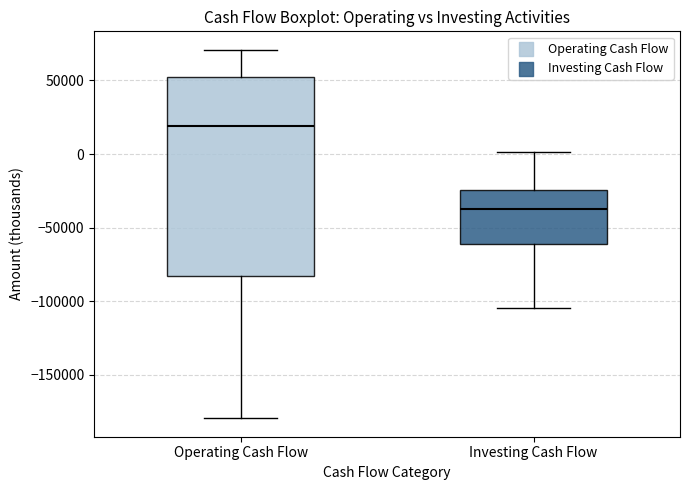

Reading left to right, transcribe this box plot: for each box, give where its median line is, the range the box spans, and where its two whiskers end, as read against the y-axis. The values are not printed on the chart, so give them approximately, as read against the axis.

Operating Cash Flow: median 20000, box -85000 to 50000, whiskers -180000 to 70000
Investing Cash Flow: median -35000, box -60000 to -25000, whiskers -105000 to 0